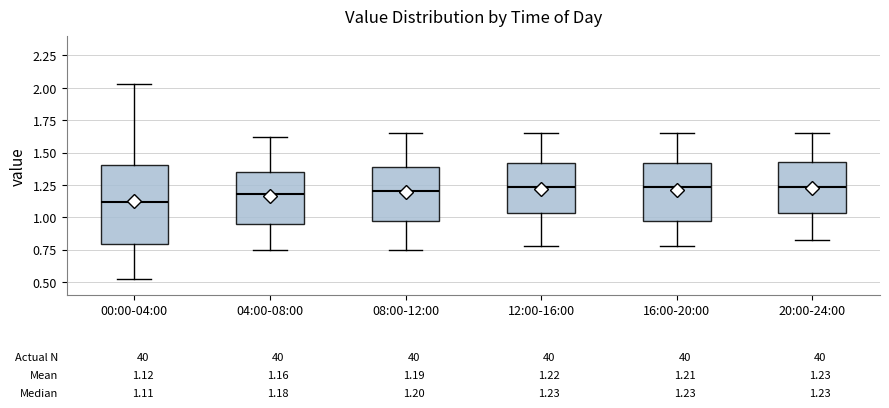

Which box's median line is the lowest?

00:00-04:00